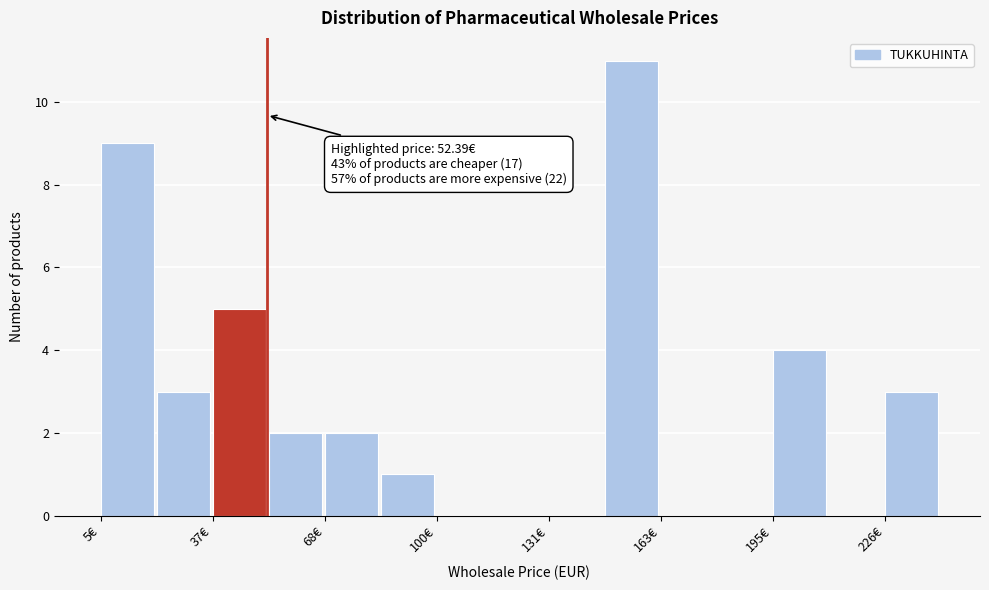

Around what value on the x-axis is the tallest bar? Give the approximate position of its centre, as read against the axis.

155